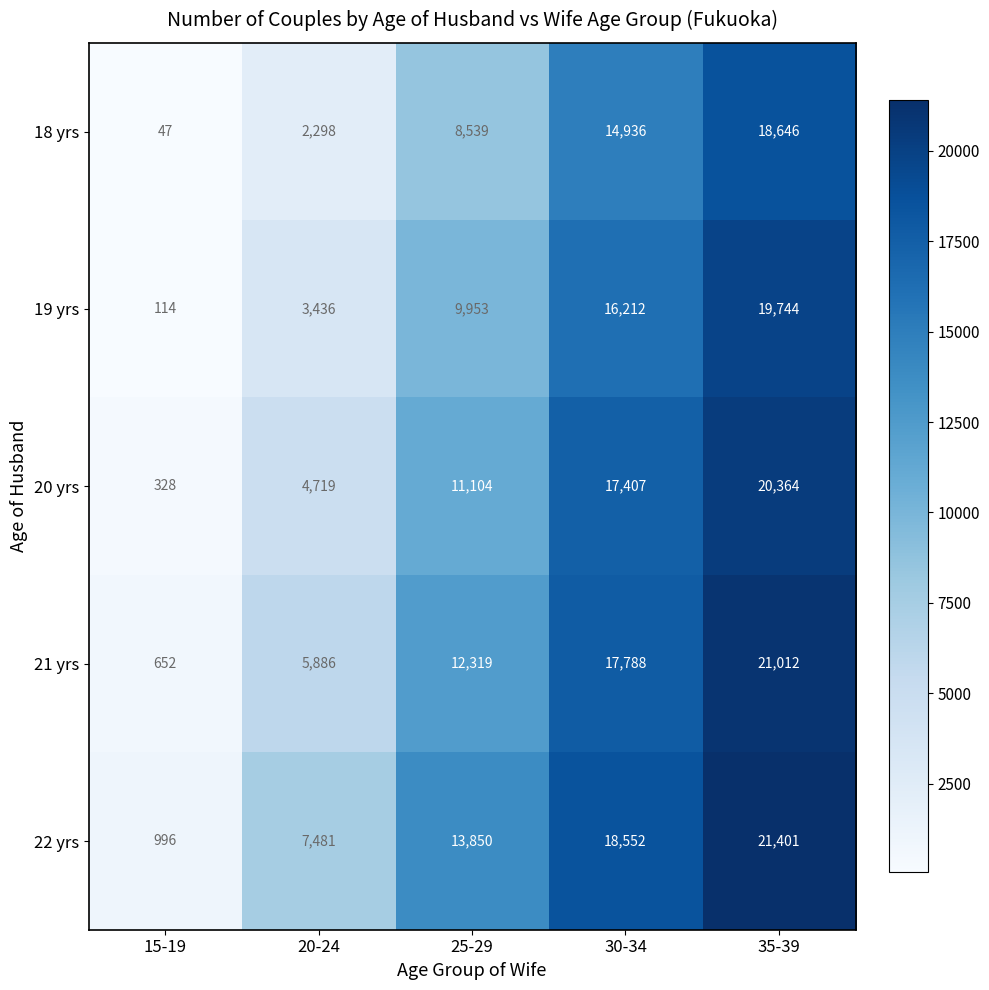

Which label corresponds to the largest value in the chart?

35-39